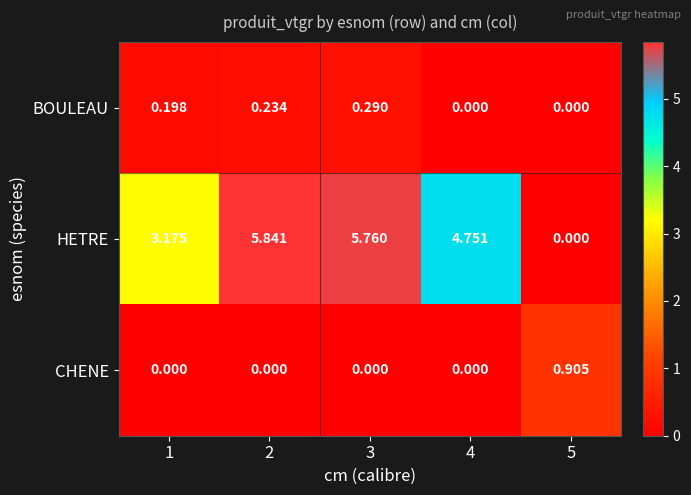

Which series has the widest spread of values?

HETRE